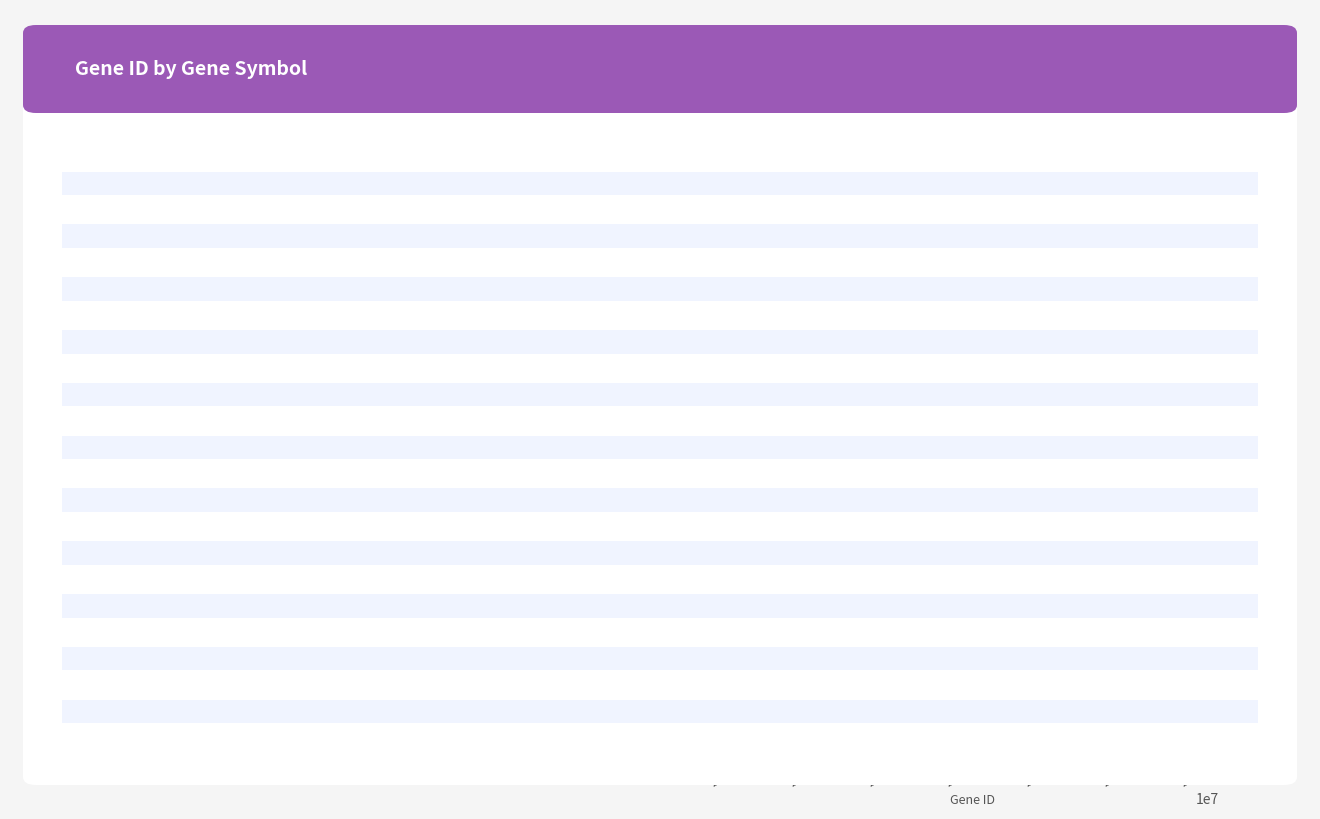

Approximately how many times larger is the value at tgt compared to ruvB?

1.0